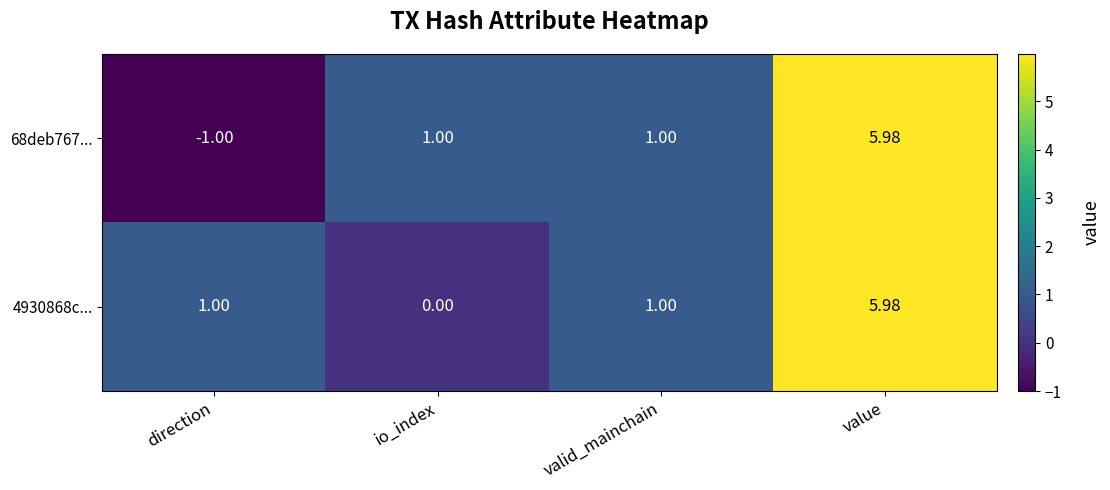

Count the number of categories in the chart.

4